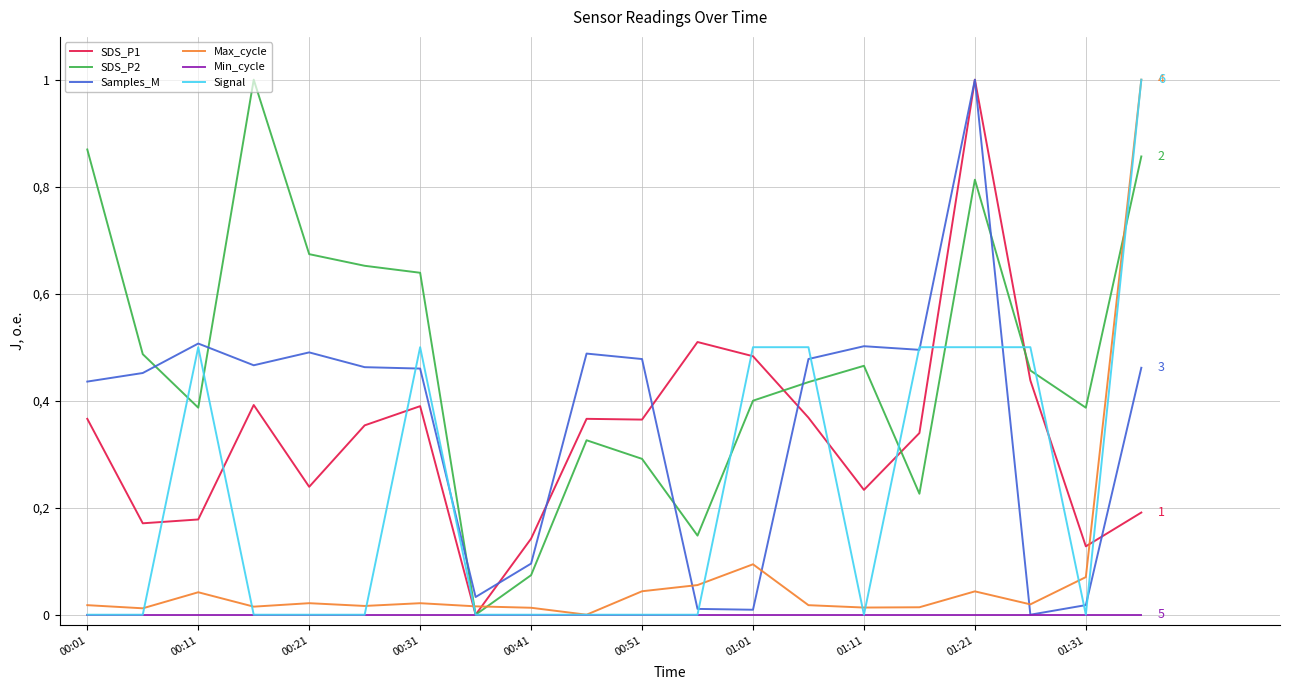

Where is Signal nearest to the value 0?

00:01